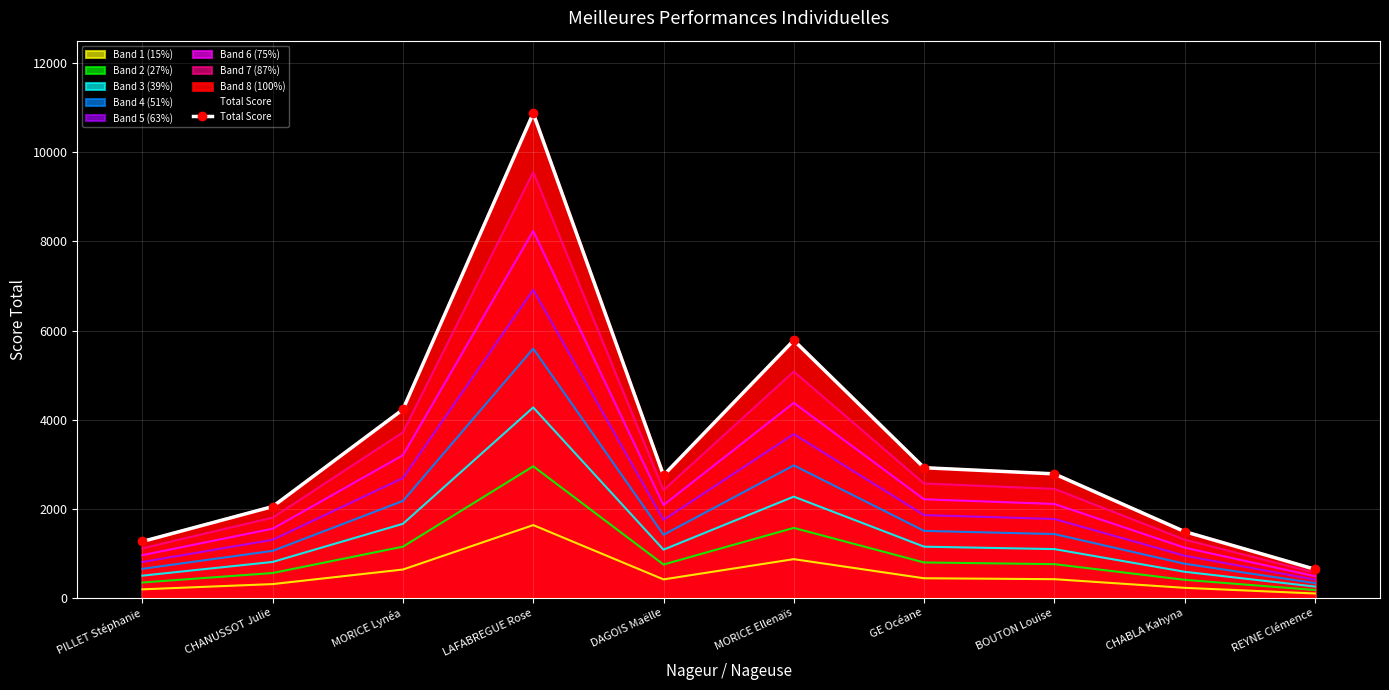

True or false: there are more than 2 points higher than both neighbors.

False